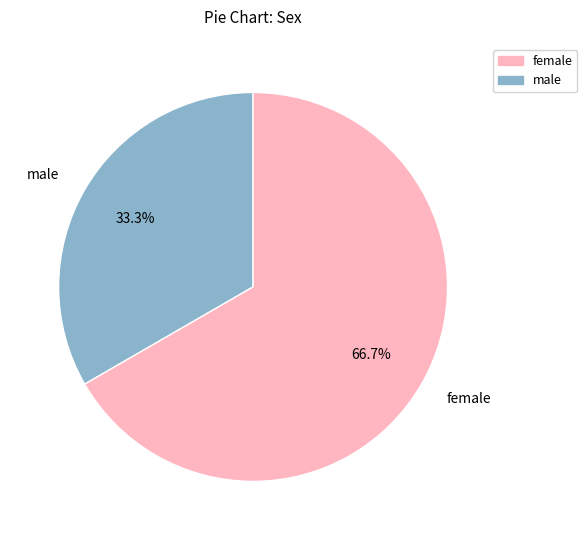

Rank the categories by value from highest to lowest.

female, male